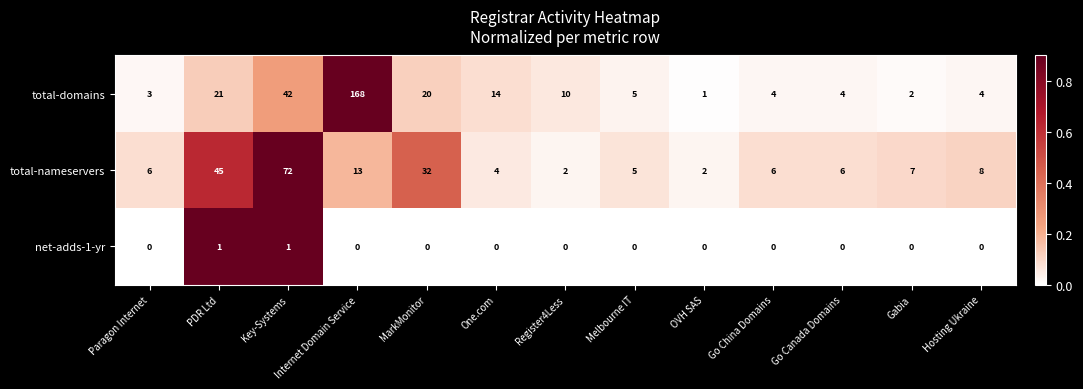

What is the approximate value of total-nameservers at MarkMonitor?

32